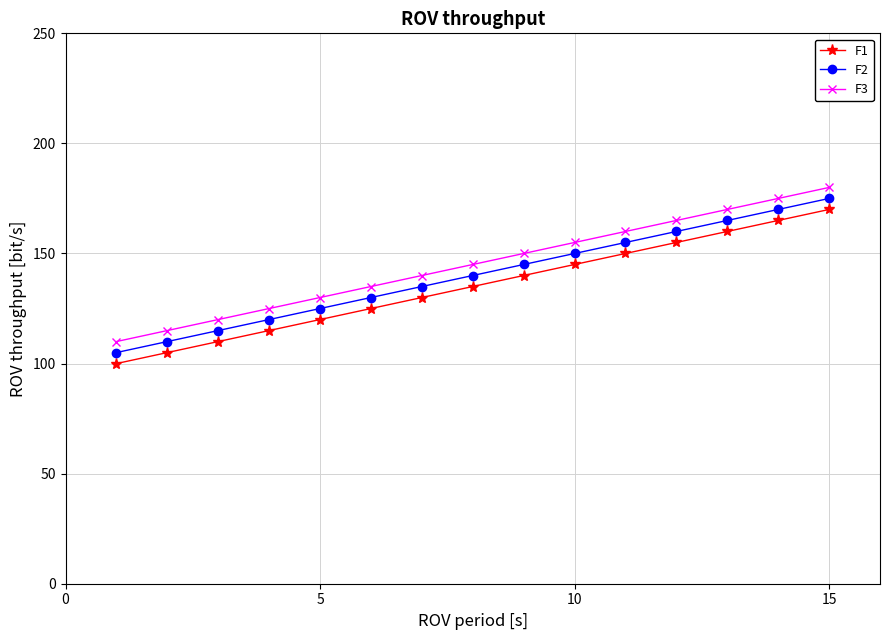

What is the value of the F3 point at the 7th from the left?

140